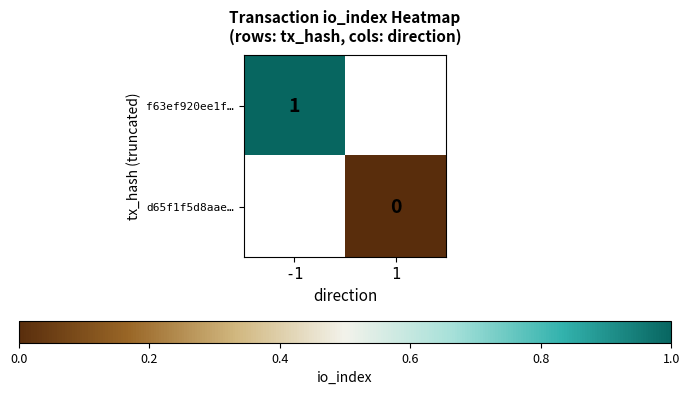

Between -1 and 1, which is larger?

1